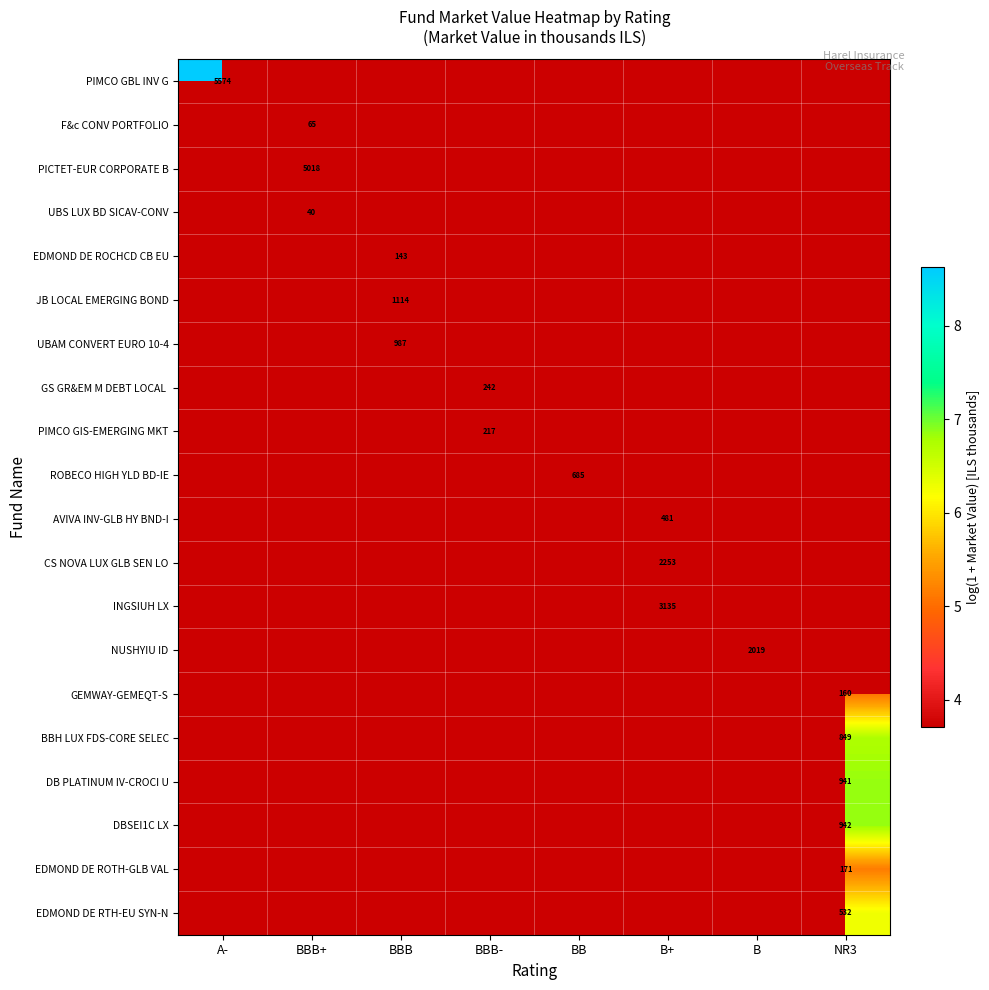

What value does the AVIVA INV-GLB HY BND-I series have at B+?

6.2